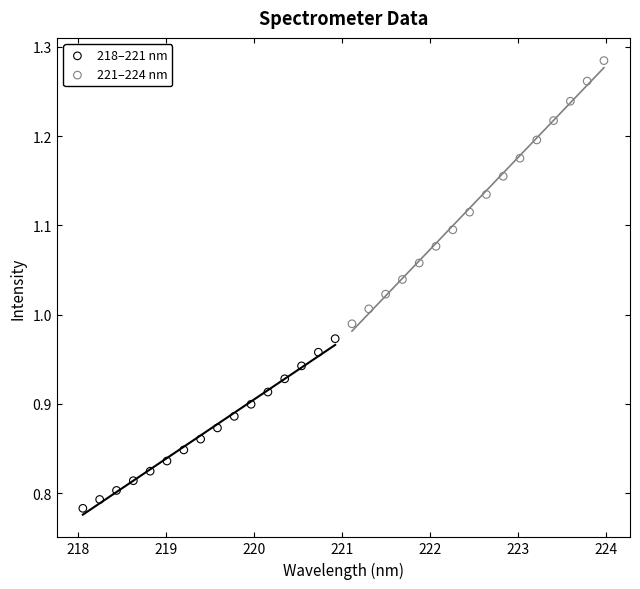

Which series has the largest Y range (max minus min)?

221–224 nm